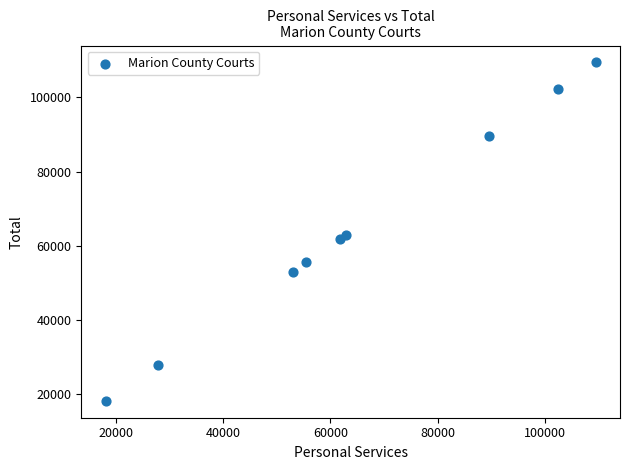

What is the range of X values (max minus min)?

91277.0